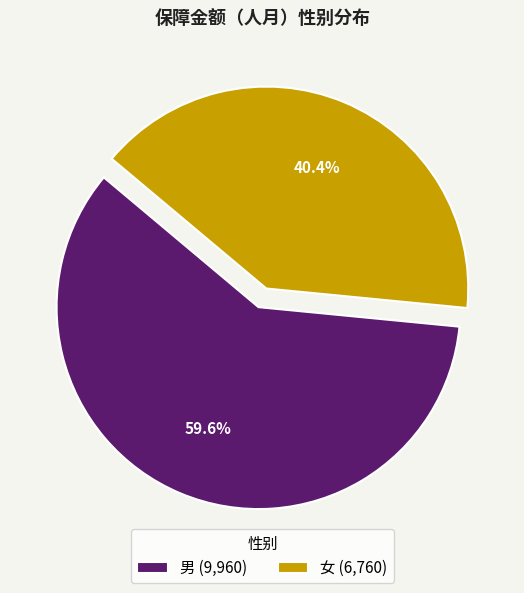

To the nearest percent, what is the average slice percentage?

50%